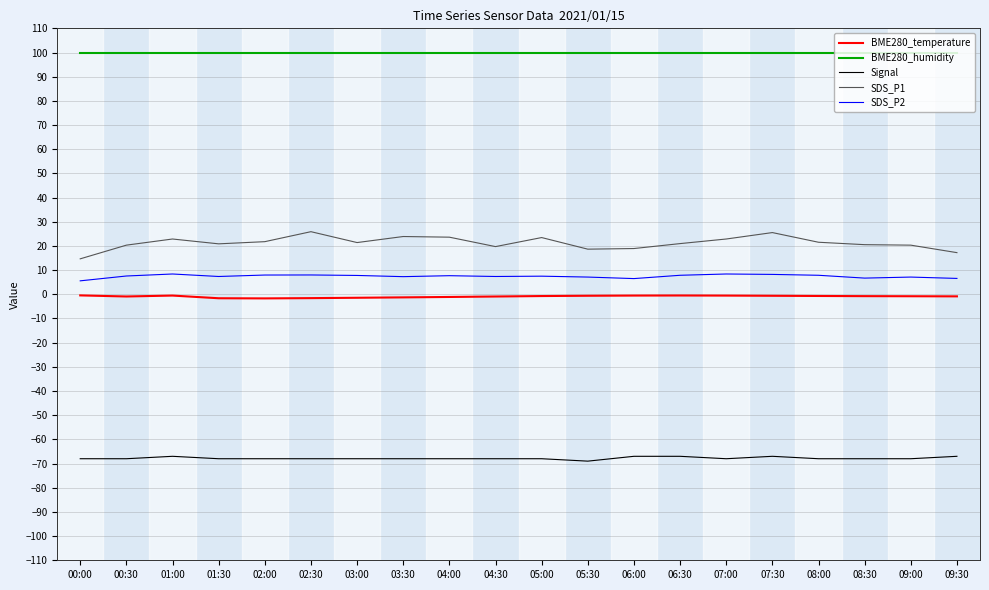

List the series in order of their peak value, lowest first.

Signal, BME280_temperature, SDS_P2, SDS_P1, BME280_humidity